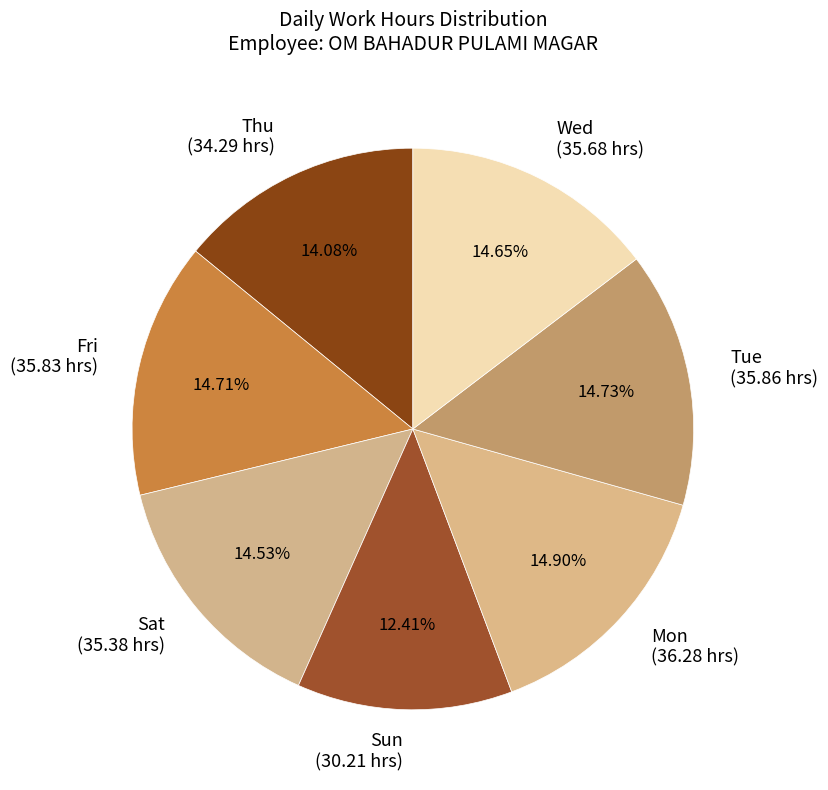

Count the number of slices in the pie.

7